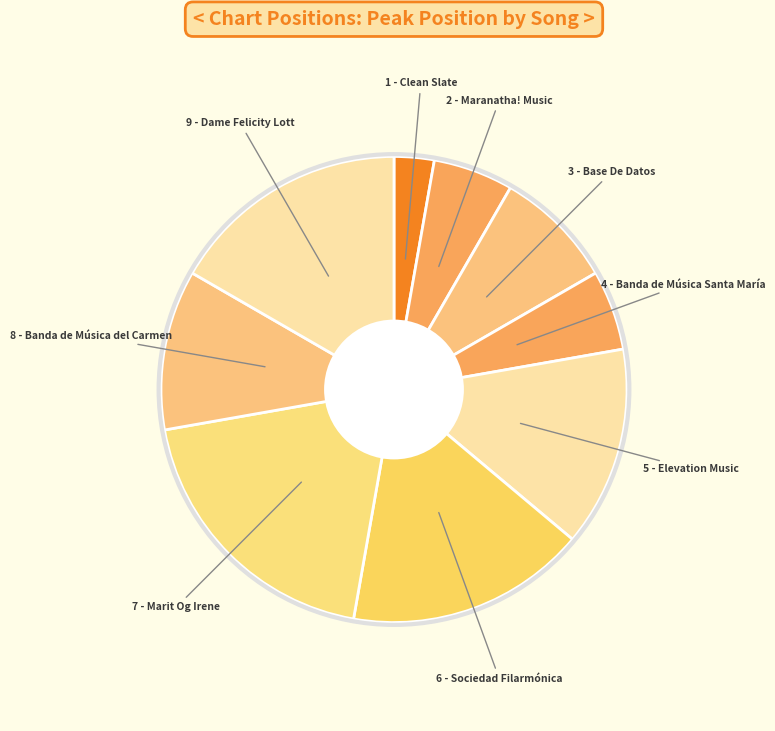

Approximately how many times larger is the value at 3 - Base De Datos compared to 7 - Marit Og Irene?

0.4